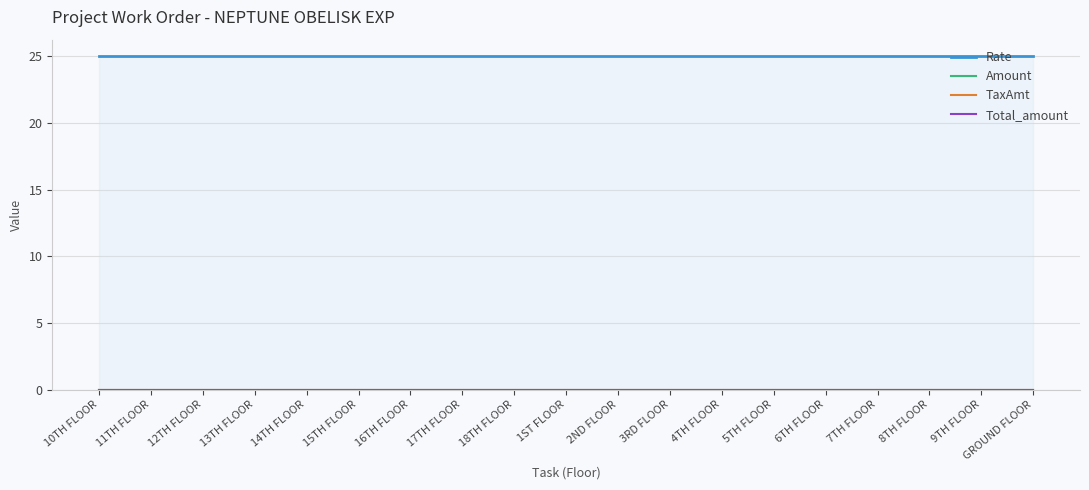

Reading left to right, list all the values displayed in this chart.

Rate: 25	25	25	25	25	25	25	25	25	25	25	25	25	25	25	25	25	25	25
Amount: 0	0	0	0	0	0	0	0	0	0	0	0	0	0	0	0	0	0	0
TaxAmt: 0	0	0	0	0	0	0	0	0	0	0	0	0	0	0	0	0	0	0
Total_amount: 0	0	0	0	0	0	0	0	0	0	0	0	0	0	0	0	0	0	0